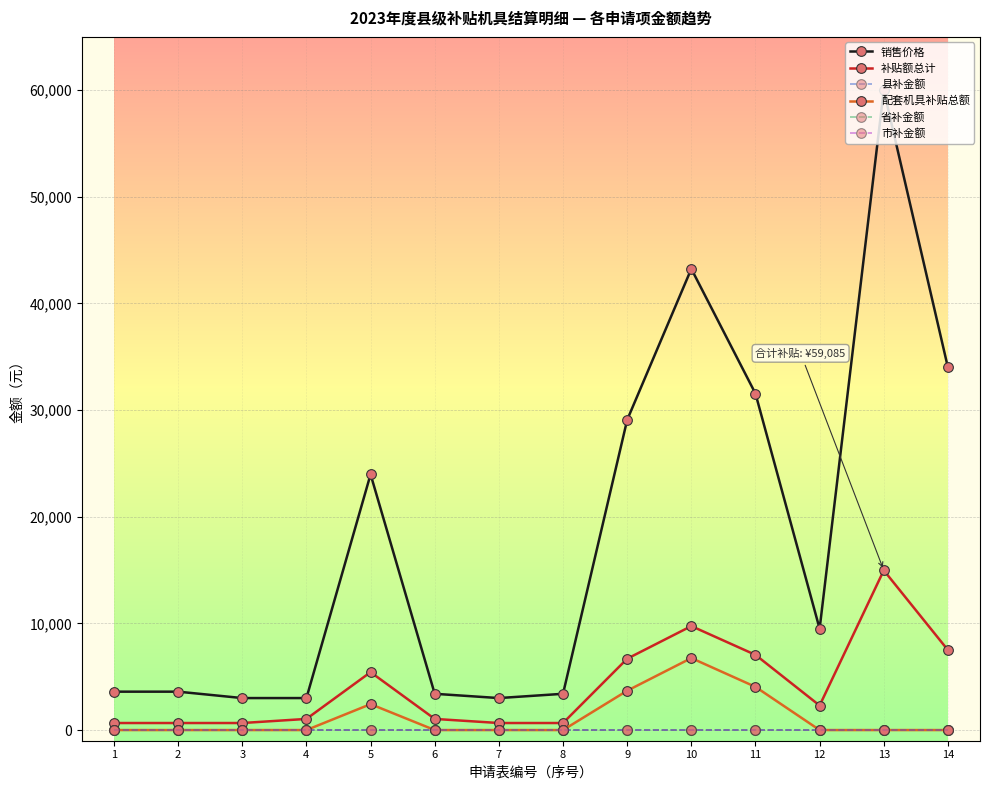

Reading left to right, extract all data points from this chart.

销售价格: 1=3600	2=3600	3=3000	4=3000	5=23978	6=3400	7=3000	8=3400	9=29084	10=43250	11=31550	12=9500	13=60000	14=34000
补贴额总计: 1=660	2=660	3=660	4=1044	5=5430	6=1044	7=660	8=660	9=6690	10=9750	11=7050	12=2300	13=14977	14=7500
县补金额: 1=0	2=0	3=0	4=0	5=0	6=0	7=0	8=0	9=0	10=0	11=0	12=0	13=0	14=0
配套机具补贴总额: 1=0	2=0	3=0	4=0	5=2430	6=0	7=0	8=0	9=3690	10=6750	11=4050	12=0	13=0	14=0
省补金额: 1=0	2=0	3=0	4=0	5=0	6=0	7=0	8=0	9=0	10=0	11=0	12=0	13=0	14=0
市补金额: 1=0	2=0	3=0	4=0	5=0	6=0	7=0	8=0	9=0	10=0	11=0	12=0	13=0	14=0